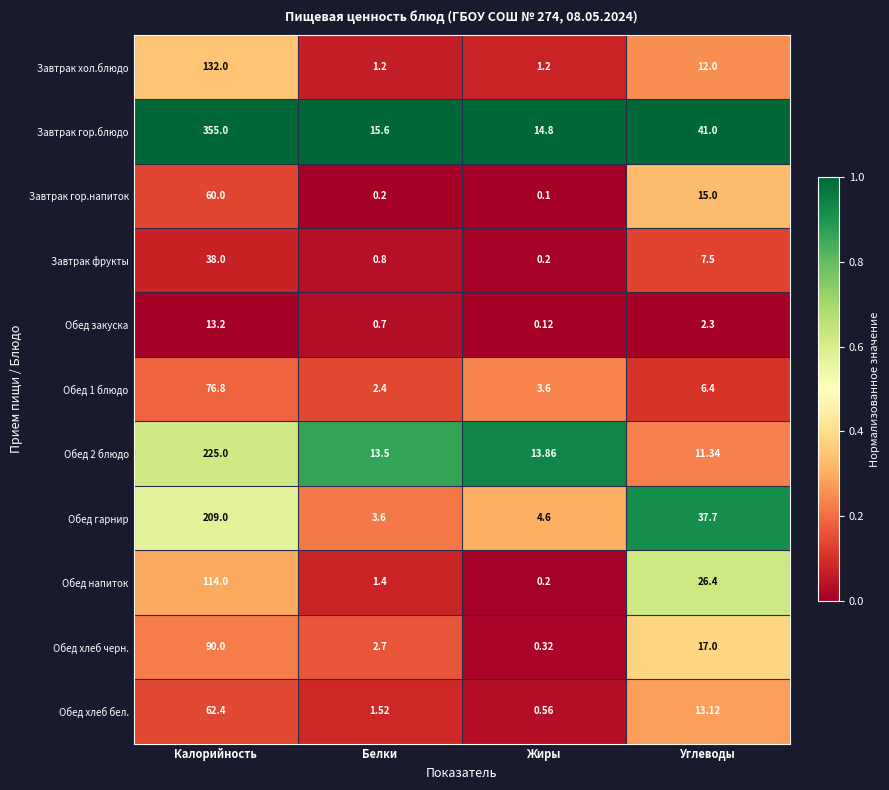

Rank the categories by Обед хлеб черн. value from lowest to highest.

Жиры, Белки, Углеводы, Калорийность